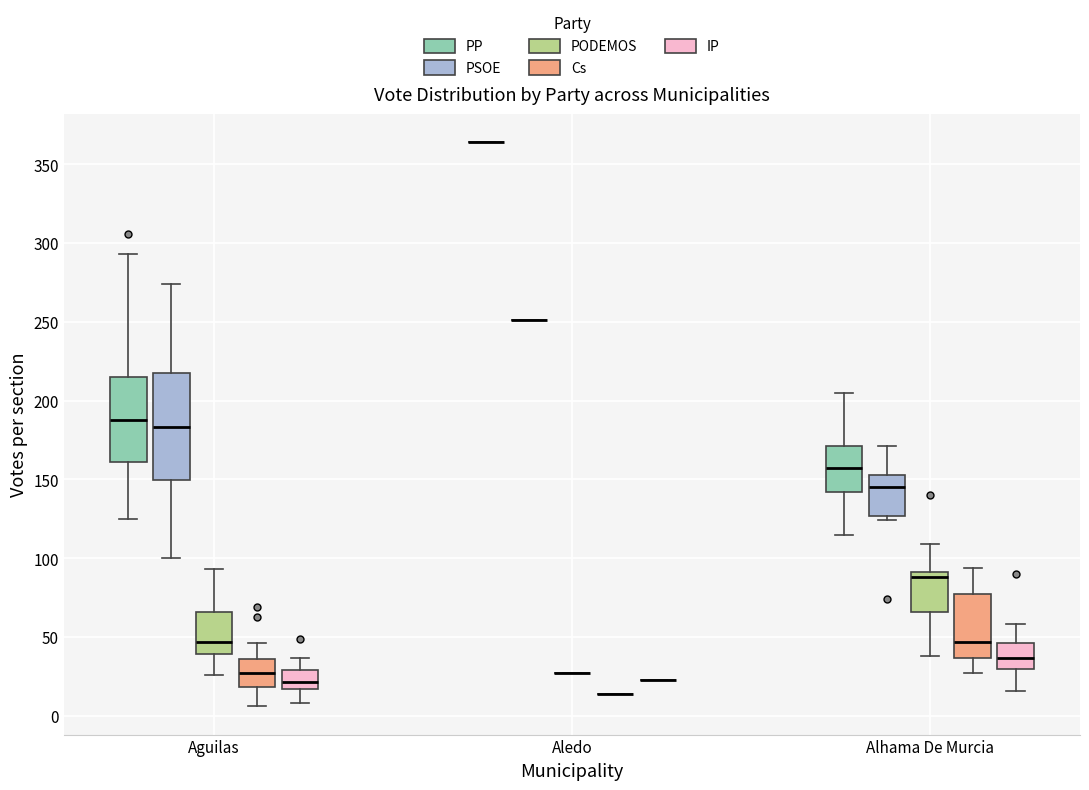

Reading left to right, read every box against the y-axis: the position of its median line, the range the box covers, and the ends of its whiskers. The values are not printed on the chart, so give them approximately, as read against the axis.

Aguilas (PP): median 190, box 160 to 215, whiskers 125 to 295
Aguilas (PSOE): median 185, box 150 to 220, whiskers 100 to 275
Aguilas (PODEMOS): median 45, box 40 to 65, whiskers 25 to 95
Aguilas (Cs): median 25, box 20 to 35, whiskers 5 to 45
Aguilas (IP): median 20, box 15 to 30, whiskers 10 to 35
Aledo (PP): box collapsed to a line at 365, whiskers 365 to 365
Aledo (PSOE): box collapsed to a line at 250, whiskers 250 to 250
Aledo (PODEMOS): box collapsed to a line at 25, whiskers 25 to 25
Aledo (Cs): box collapsed to a line at 15, whiskers 15 to 15
Aledo (IP): box collapsed to a line at 25, whiskers 25 to 25
Alhama De Murcia (PP): median 155, box 140 to 170, whiskers 115 to 205
Alhama De Murcia (PSOE): median 145, box 125 to 155, whiskers 125 (just below the box's lower edge) to 170
Alhama De Murcia (PODEMOS): median 90 (just below the box's upper edge), box 65 to 90, whiskers 40 to 110
Alhama De Murcia (Cs): median 45, box 35 to 75, whiskers 25 to 95
Alhama De Murcia (IP): median 35, box 30 to 45, whiskers 15 to 60